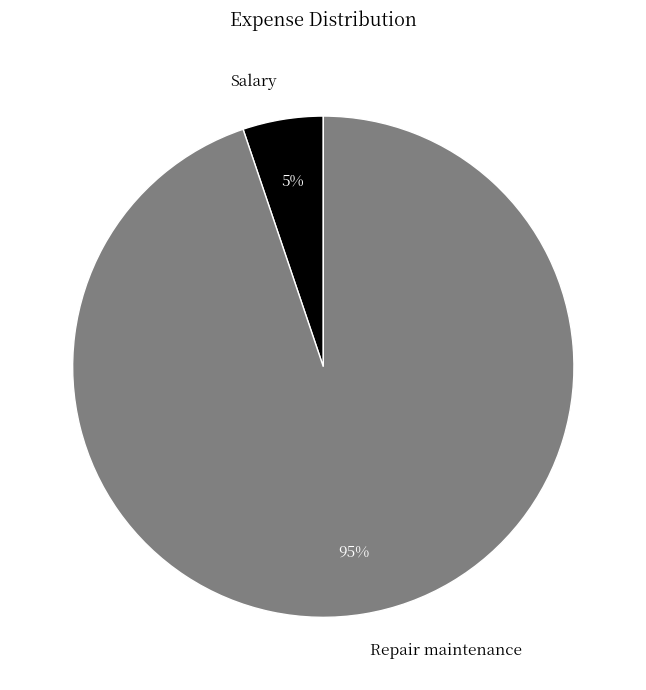

Is it true that Salary is 5% of the pie?

True